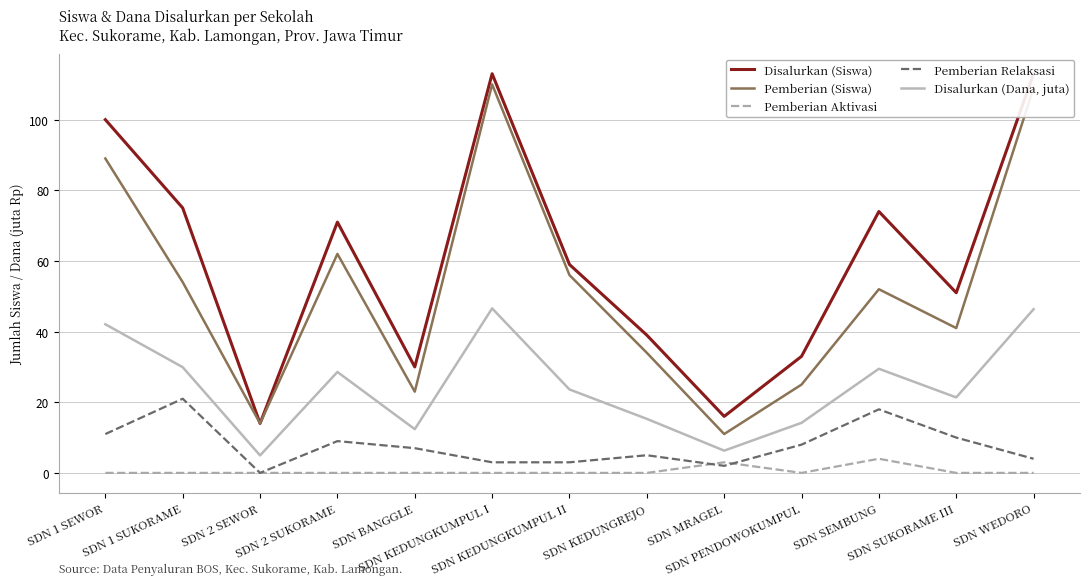

Which series has the largest total across all categories?

Disalurkan (Siswa)